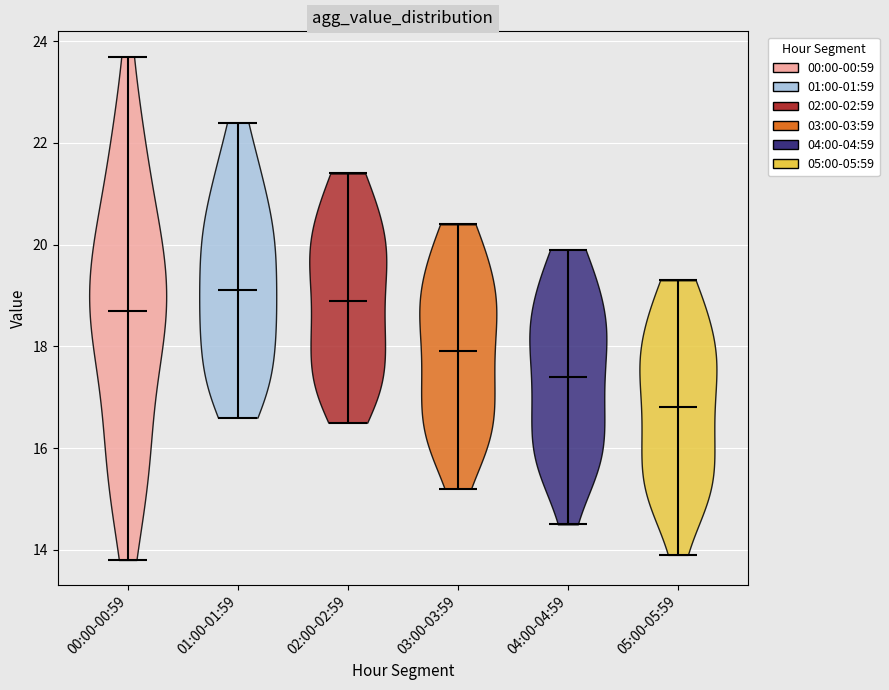

Reading left to right, read every violin against the y-axis: where its median line is, and the lowest and highest points it reaches. The values are not printed on the chart, so give them approximately, as read against the axis.

00:00-00:59: median line 18.8, lowest point 13.8, highest point 23.8
01:00-01:59: median line 19.2, lowest point 16.6, highest point 22.4
02:00-02:59: median line 19.0, lowest point 16.6, highest point 21.4
03:00-03:59: median line 18.0, lowest point 15.2, highest point 20.4
04:00-04:59: median line 17.4, lowest point 14.6, highest point 20.0
05:00-05:59: median line 16.8, lowest point 14.0, highest point 19.4